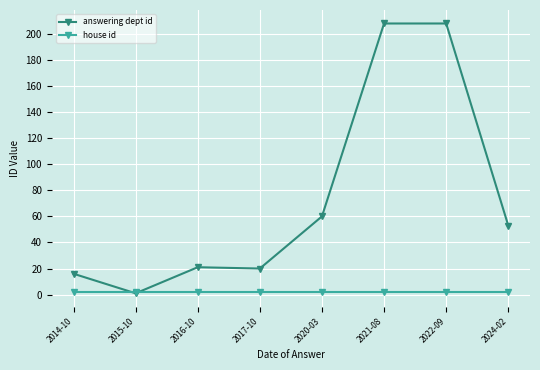

What is the average value of the answering dept id series?

73